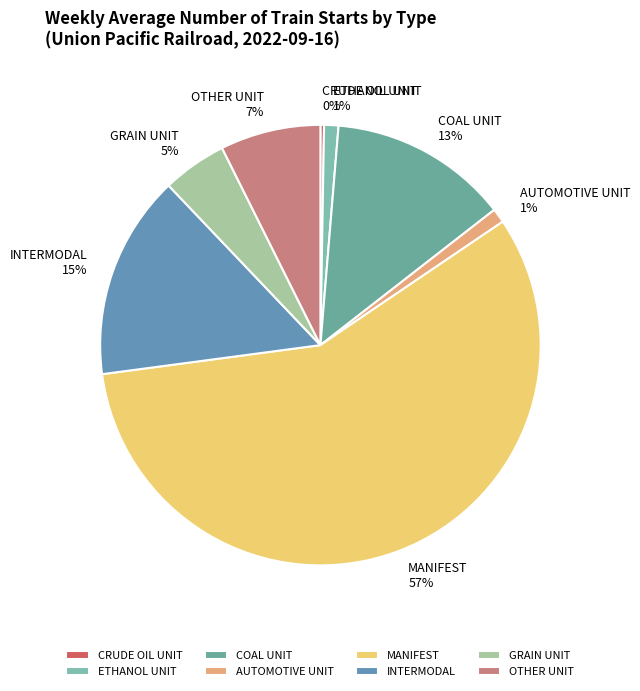

To the nearest percent, what is the combined percentage of INTERMODAL and ETHANOL UNIT?

16%